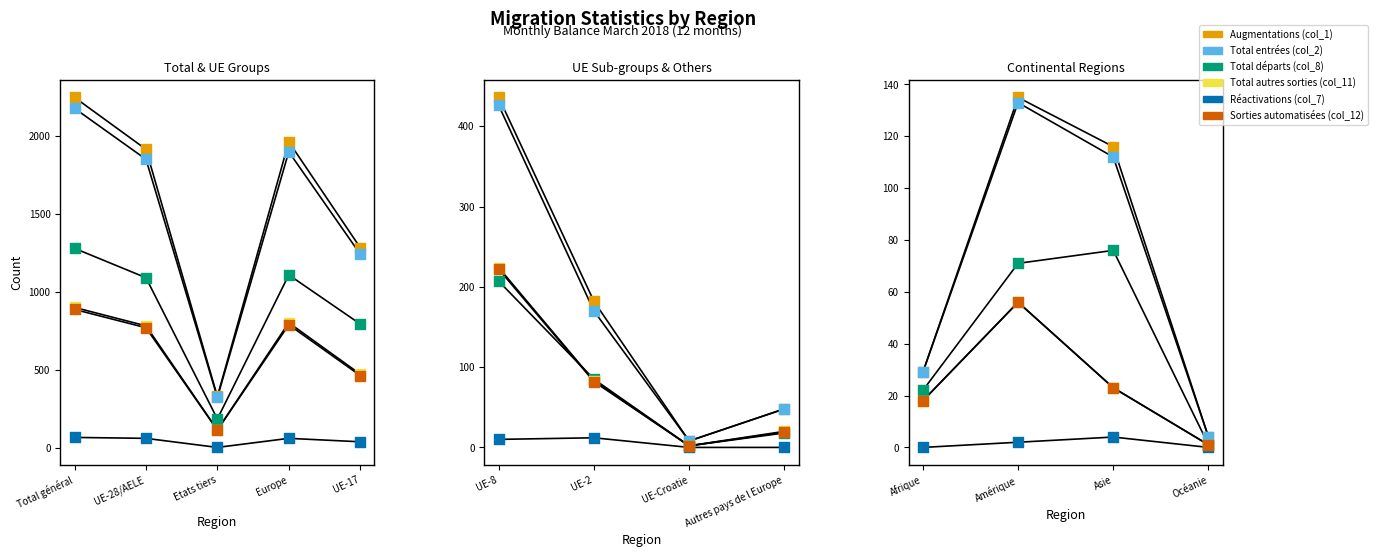

At how many categories does at least one series exceed 31?

2